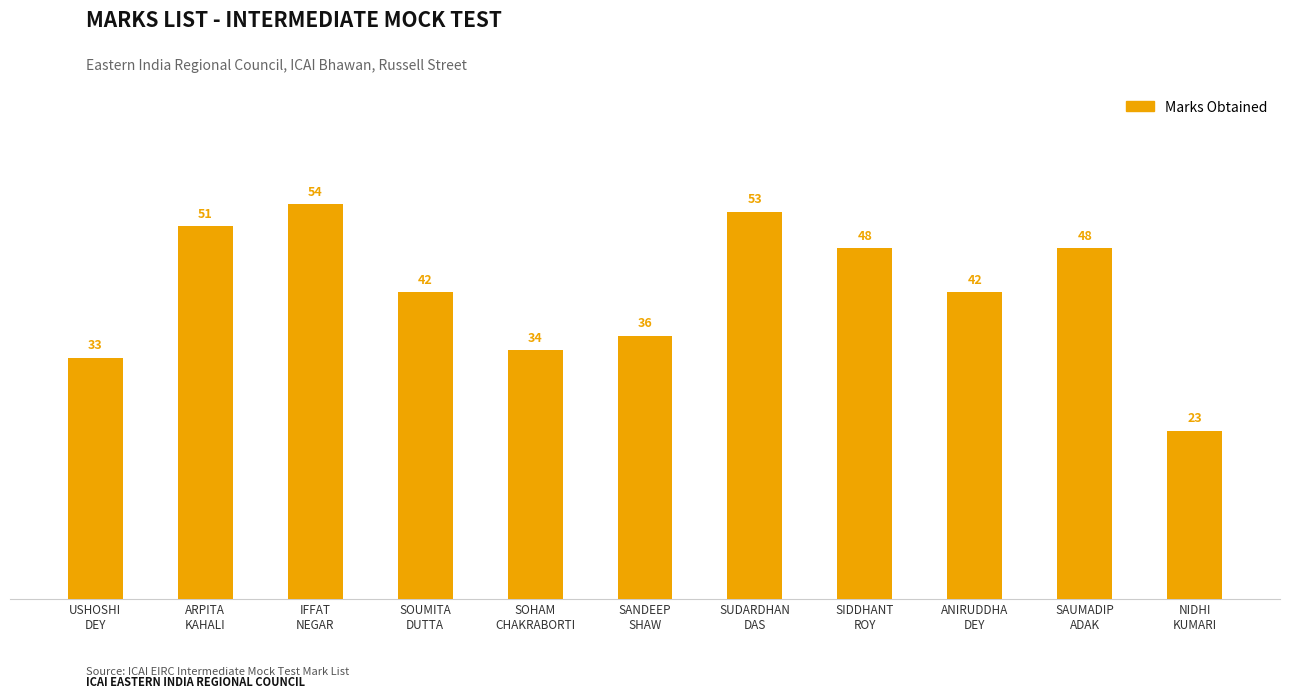

How many data points does each series have?

11